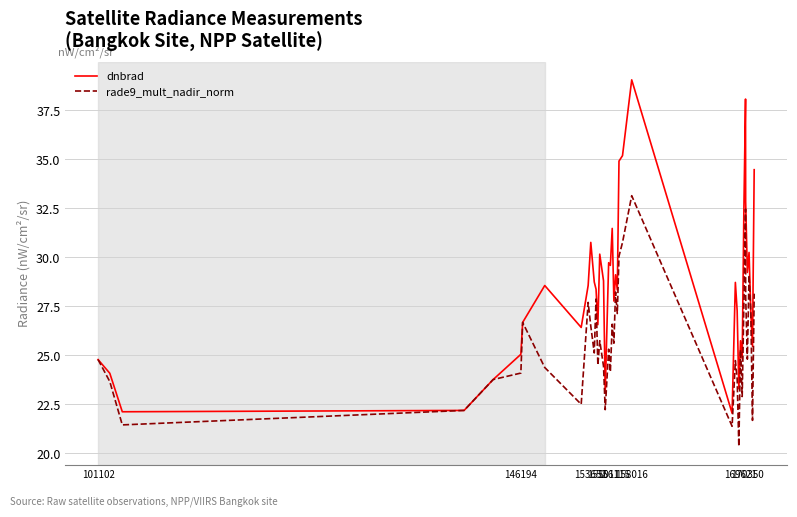

What is the lowest value of the rade9_mult_nadir_norm series?

20.3